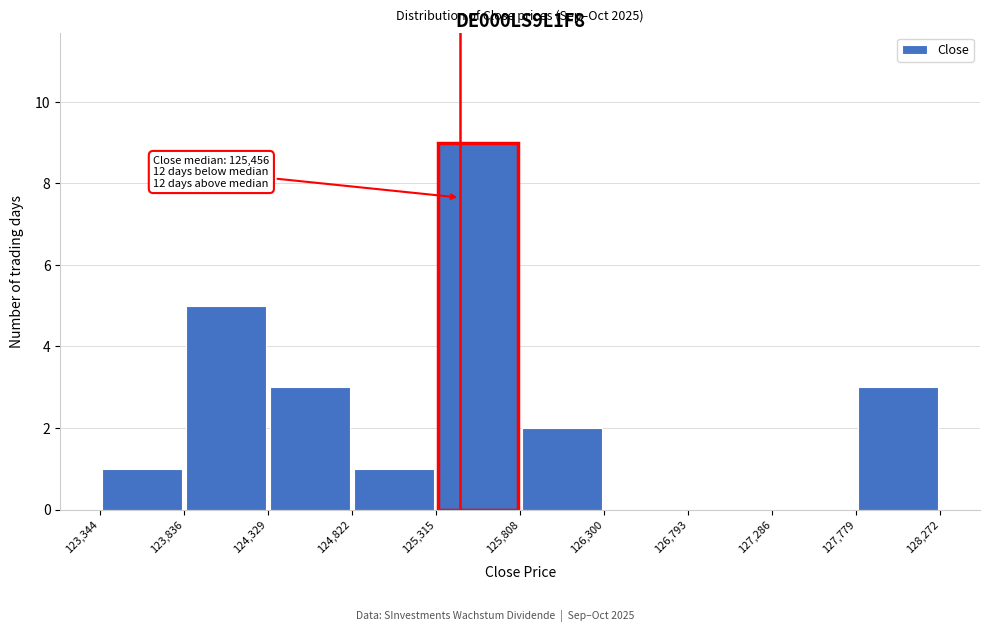

Over which range of the x-axis is the bar tallest?

125,315 to 125,808